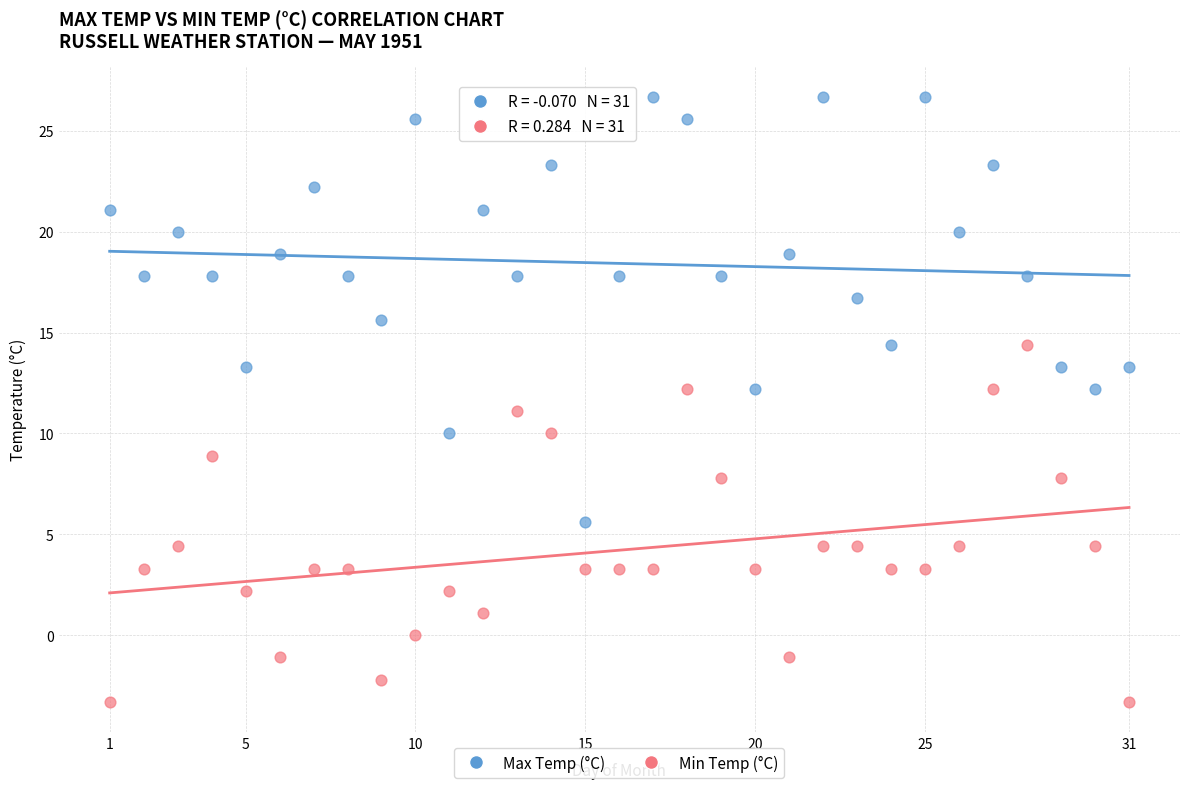

Which series contains the lowest Y value?

Min Temp (°C)